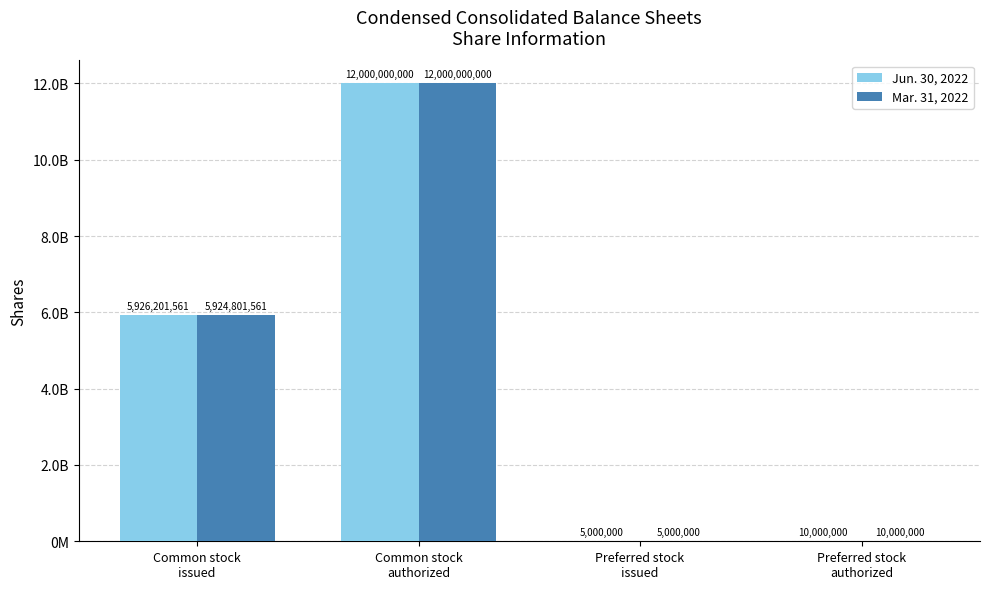

Does the chart contain stacked bars?

No